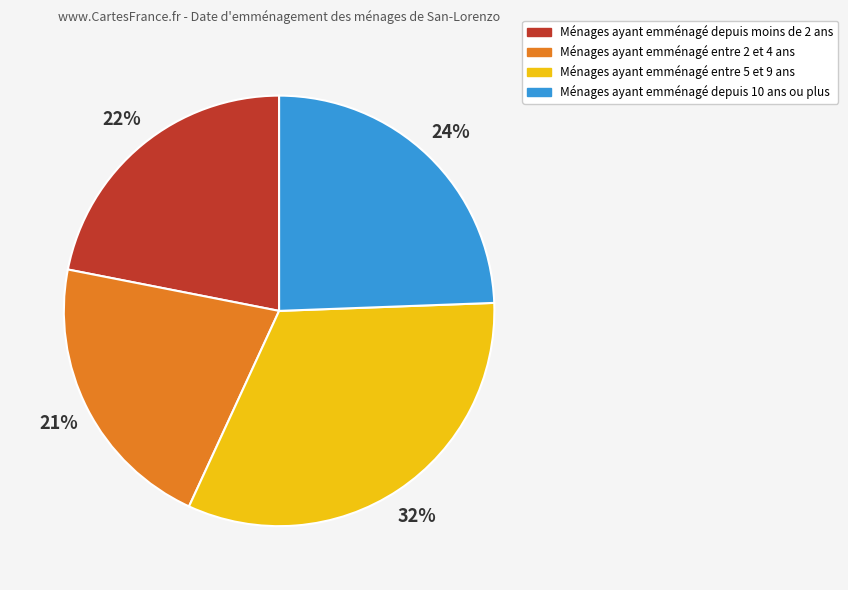

To the nearest percent, what is the difference between the largest and smallest slice percentages?

11%